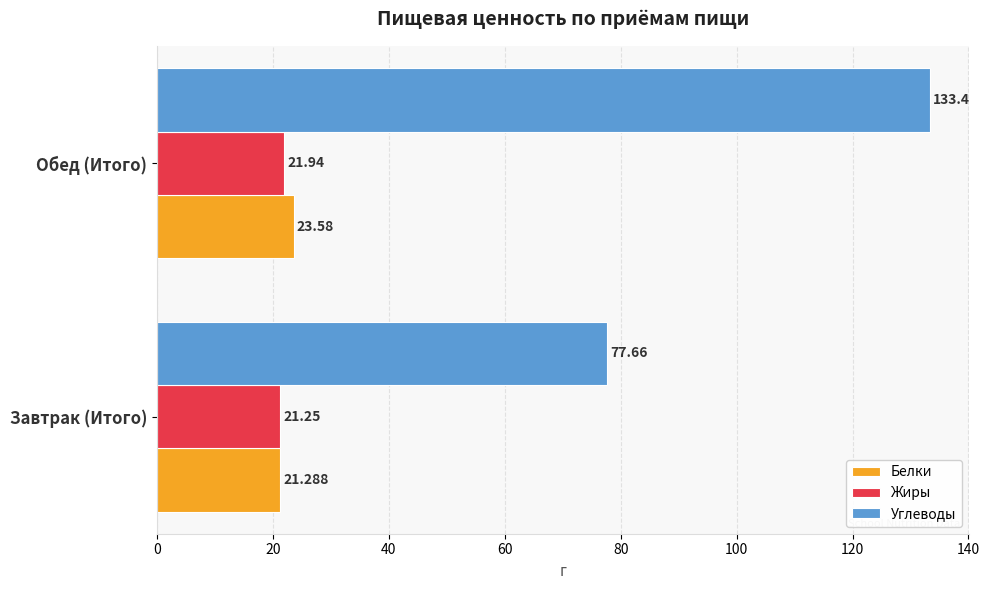

Which series has the largest total across all categories?

Углеводы